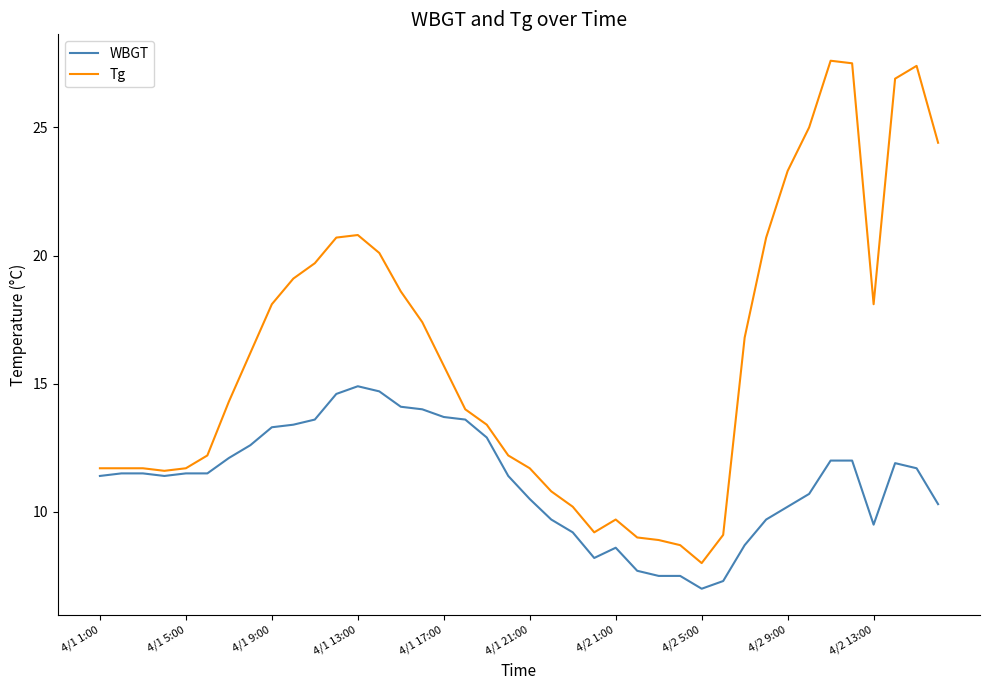

What is the minimum value shown in the chart?

7.0